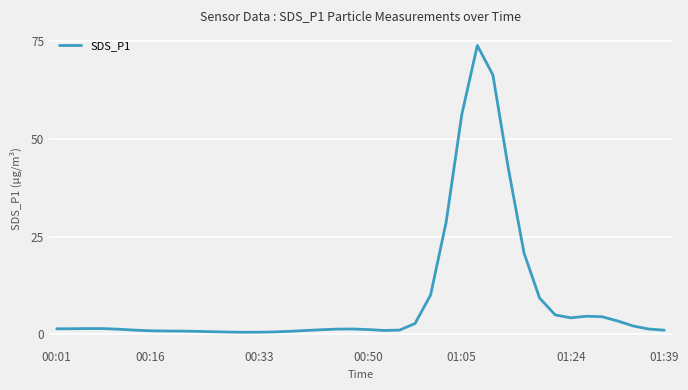

What is the maximum value shown in the chart?

73.9